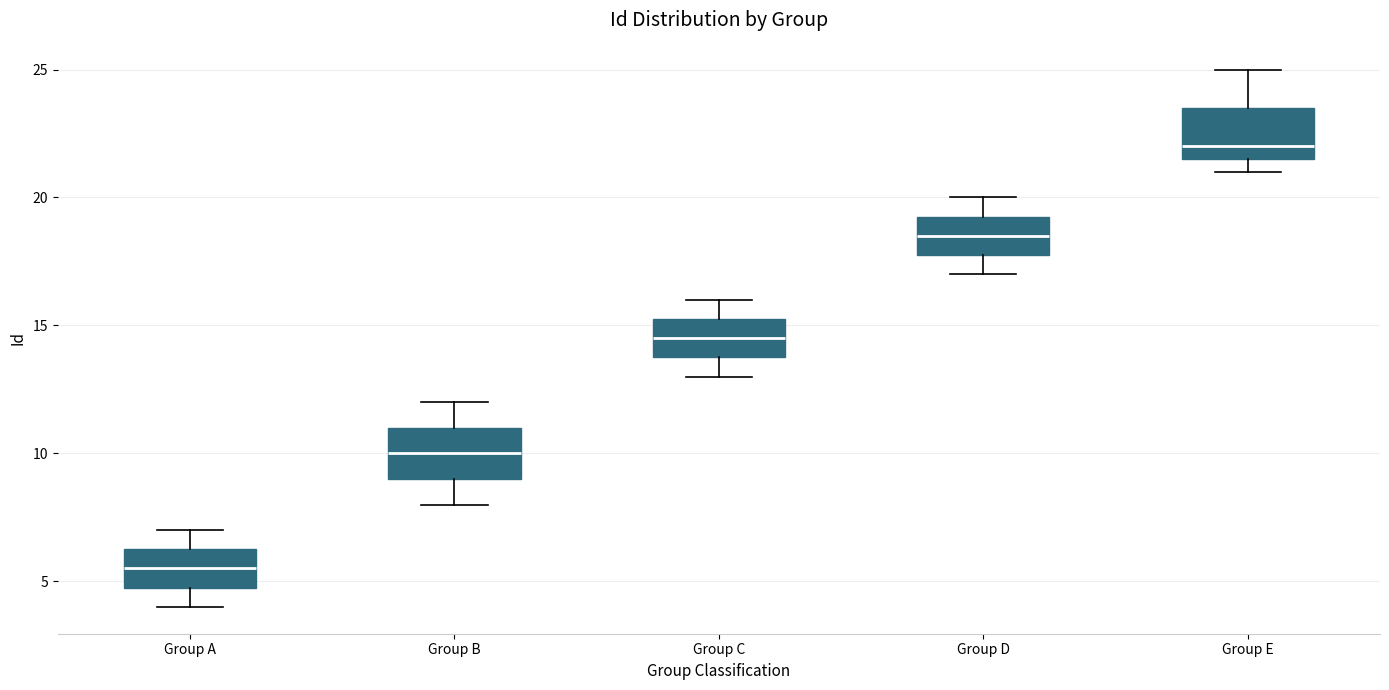

Which box has the highest median line?

Group E